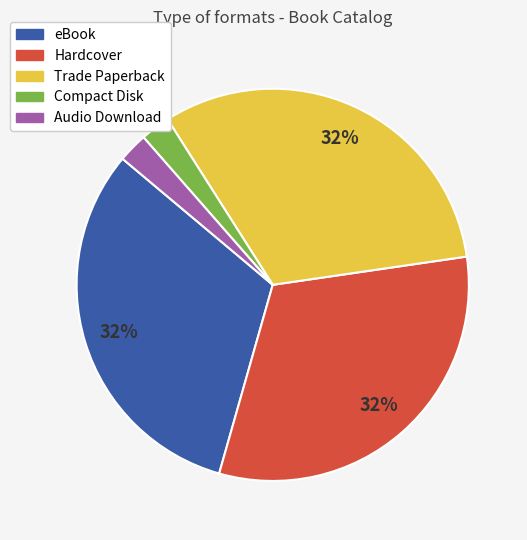

Which has a higher value, Trade Paperback or Compact Disk?

Trade Paperback